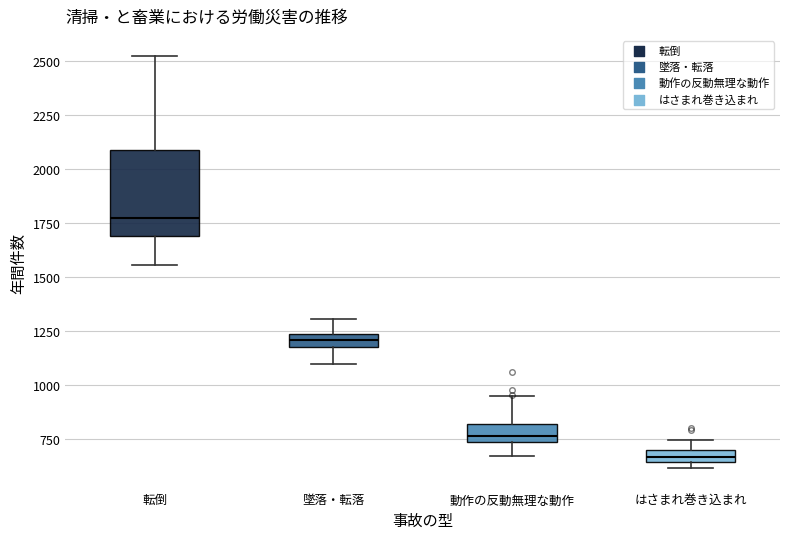

Where is the upper edge of the box for 転倒 on the y-axis? The values are not printed on the chart, so give them approximately, as read against the axis.

2100